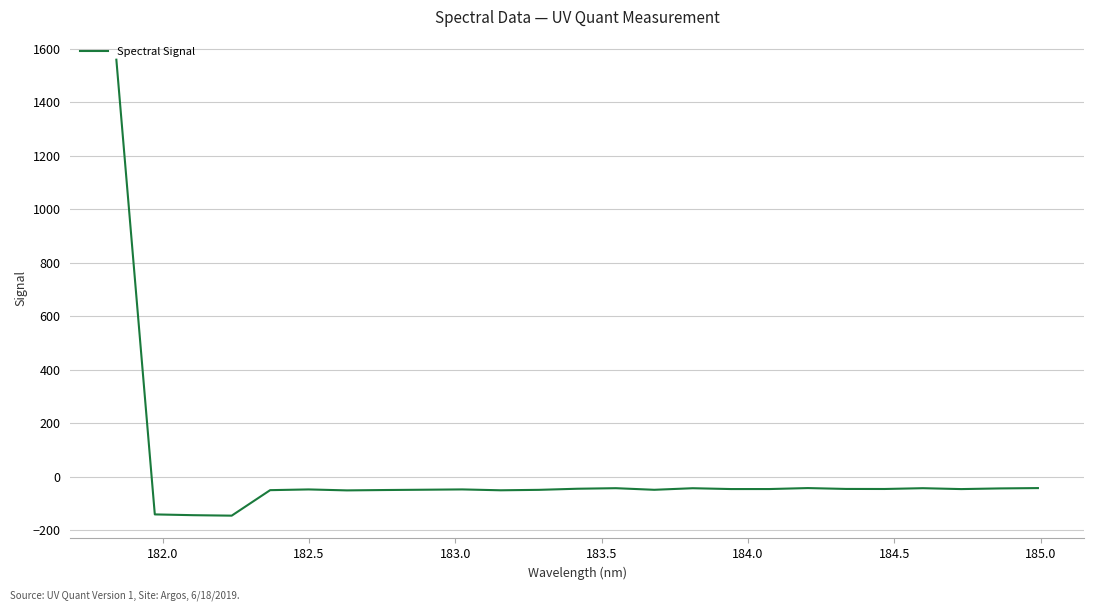

What is the smallest value displayed?

-146.0